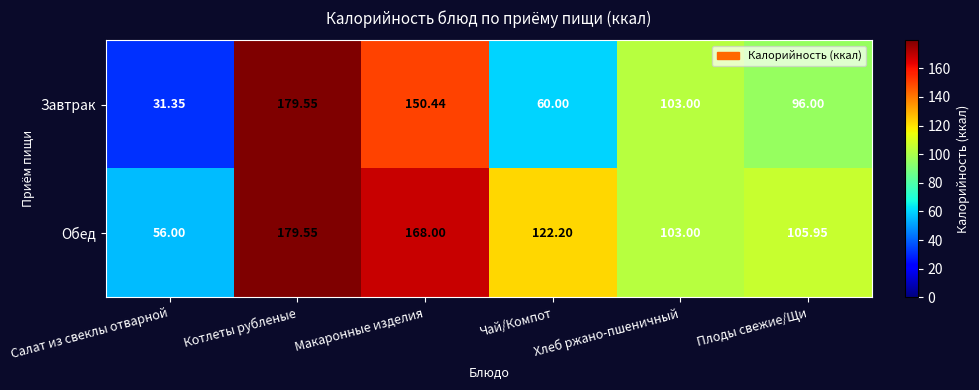

Which category has the highest value across all series?

Котлеты рубленые